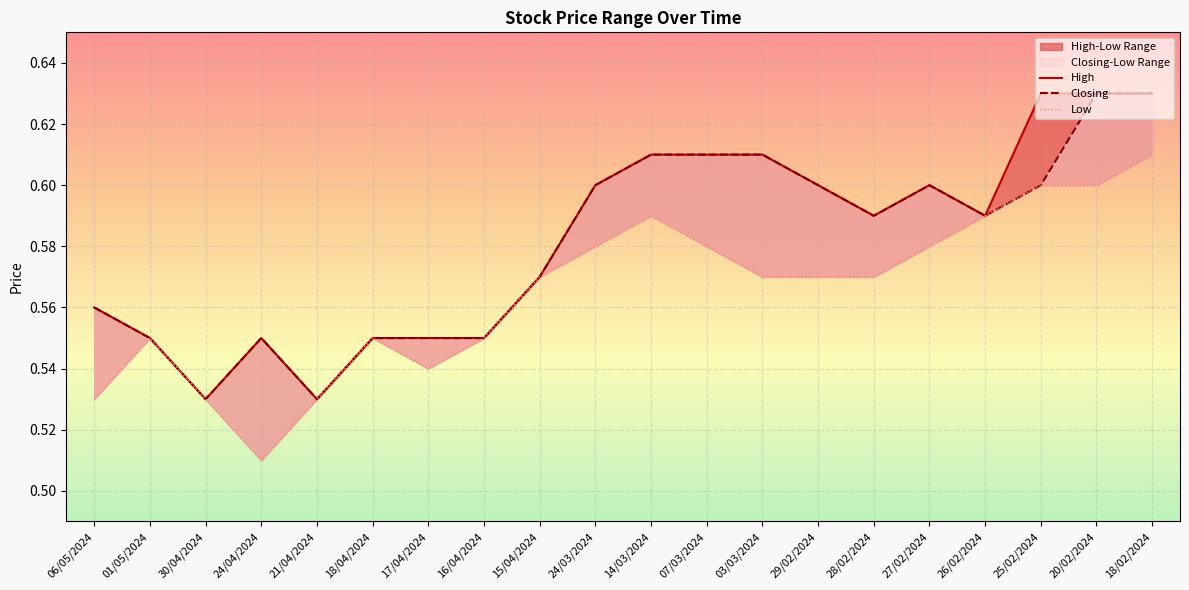

What is the sum of the High values at 20/02/2024 and 14/03/2024?

1.2